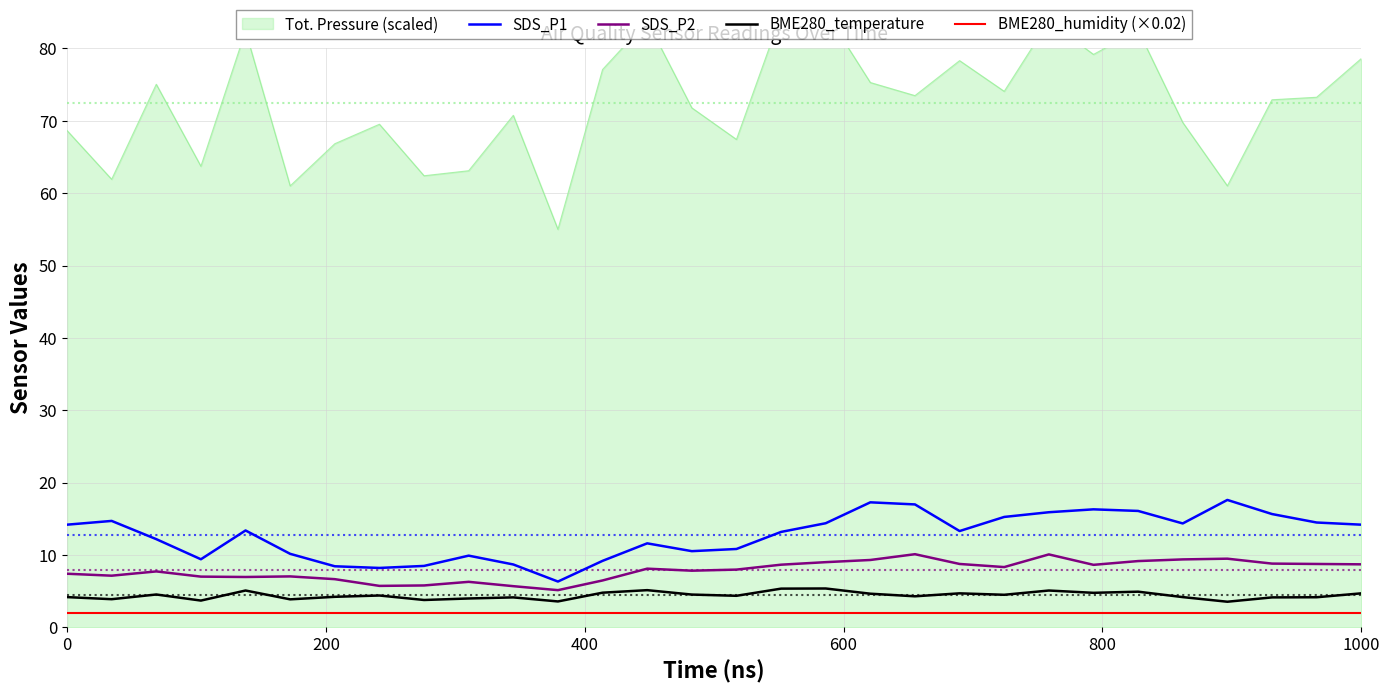

The value of SDS_P1 at 0 is 22.7. True or false?

False